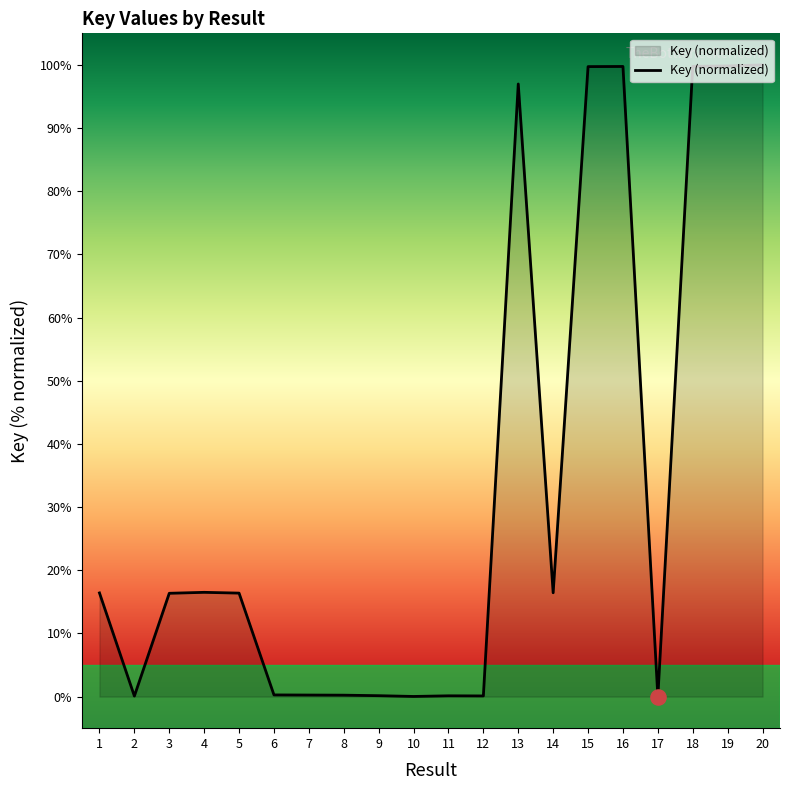

Between 19 and 3, which is larger?

19